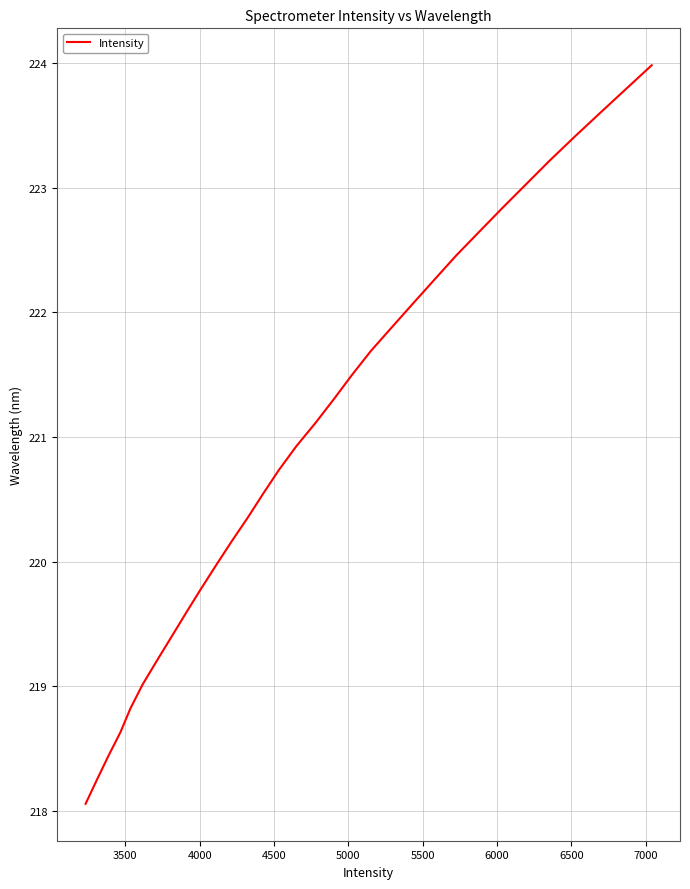

What is the greatest value displayed?

224.0